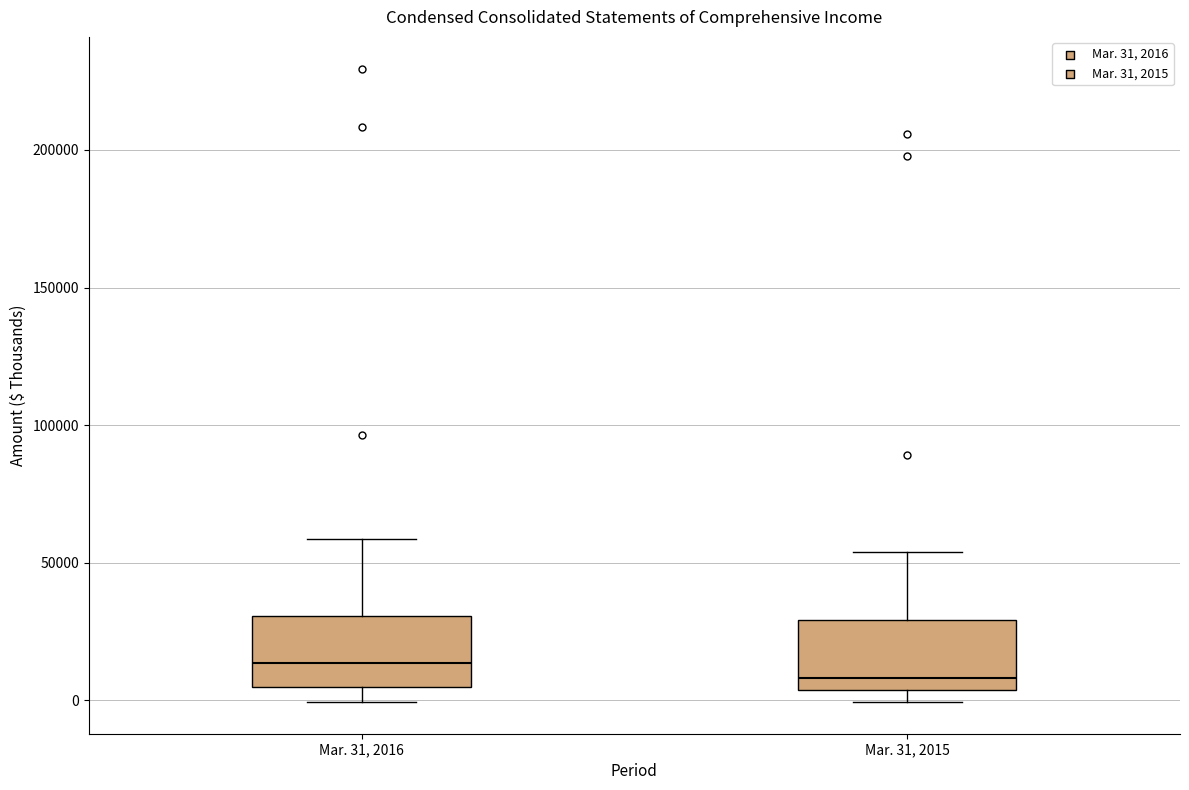

Where is the lower edge of the box for Mar. 31, 2016 on the y-axis? The values are not printed on the chart, so give them approximately, as read against the axis.

5000